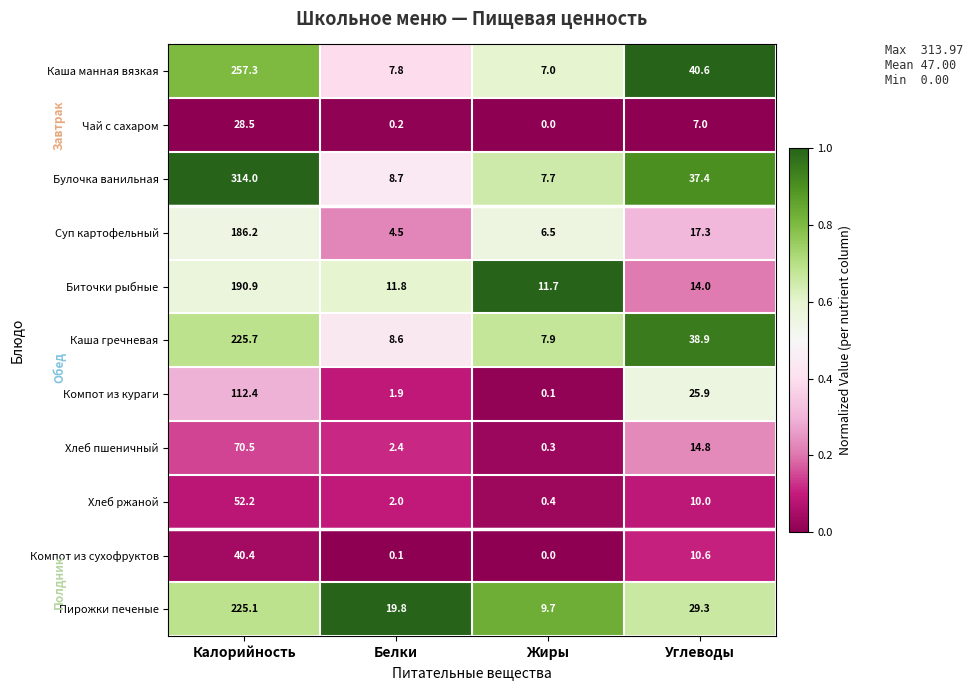

At which category is the sum across all series the highest?

Калорийность